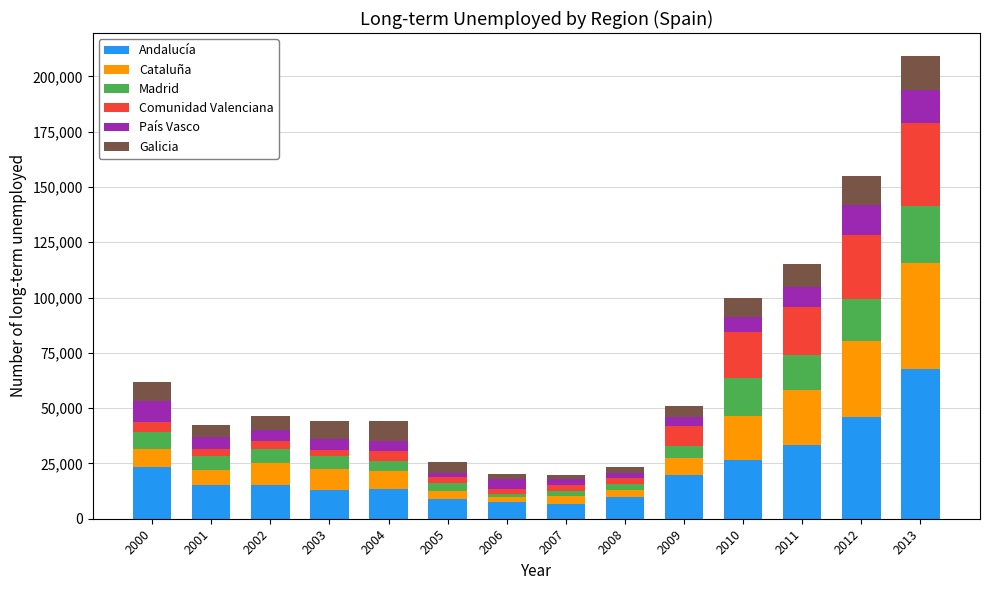

At which category is the sum across all series the highest?

2013